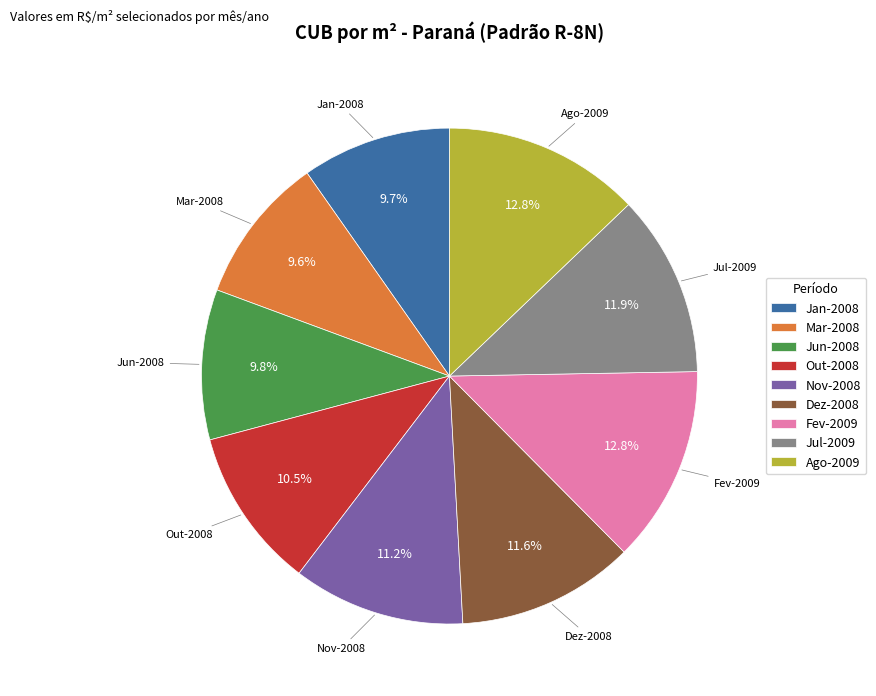

Is there any slice that represents more than half of the pie?

No